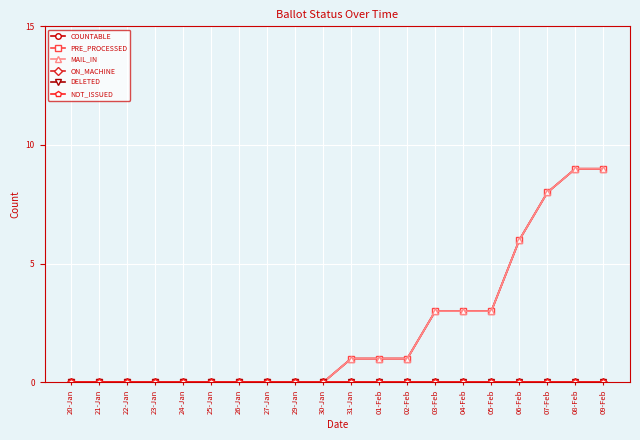

What are all the series names shown in the legend?

COUNTABLE, PRE_PROCESSED, MAIL_IN, ON_MACHINE, DELETED, NOT_ISSUED